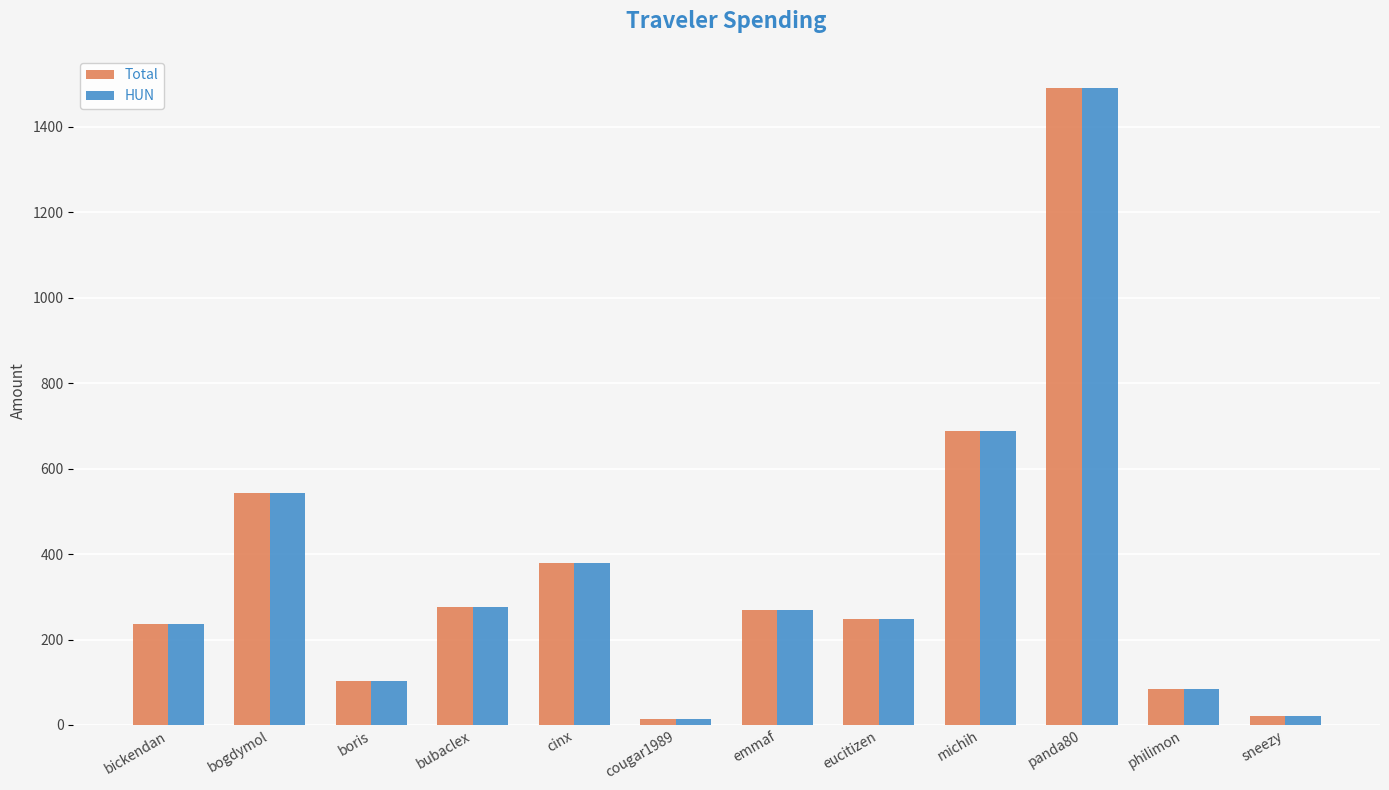

How many data points in HUN are less than 268?

6